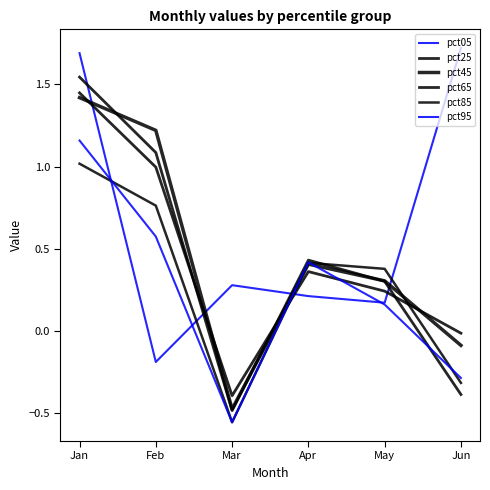

Does the chart display data point markers on the line(s)?

No